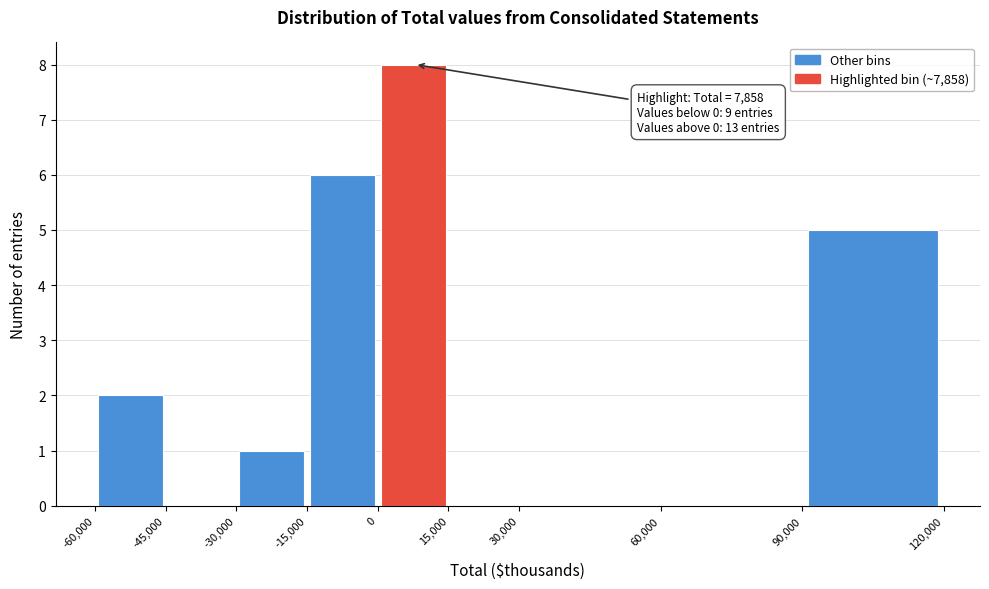

Over which range of the x-axis is the bar tallest?

0 to 15,000